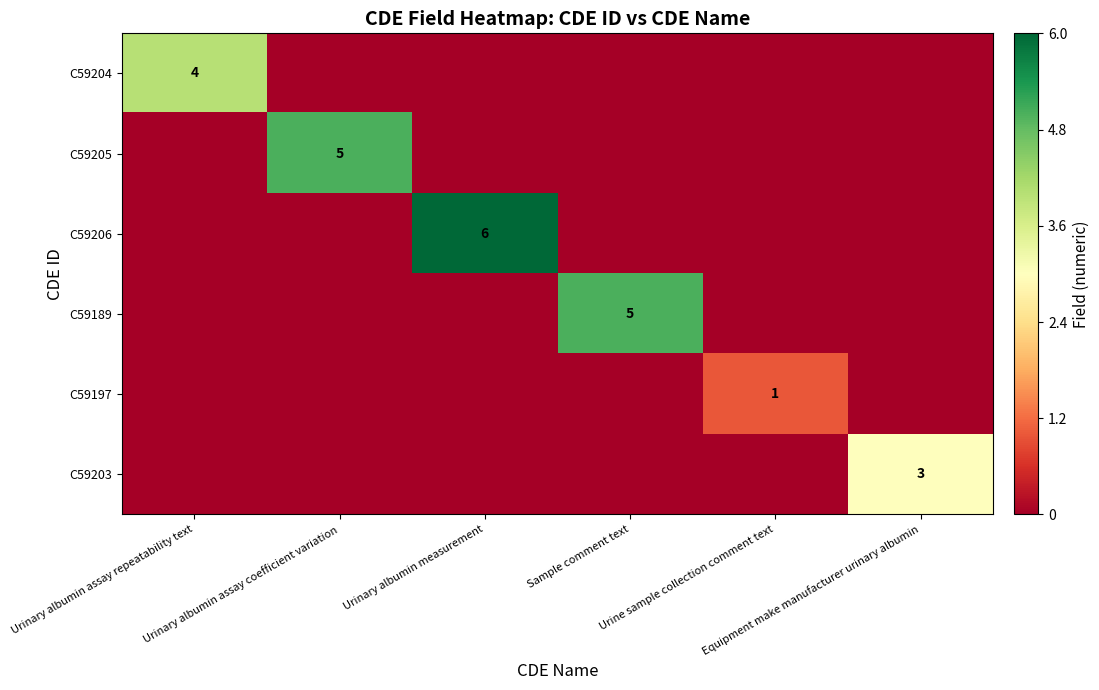

Which category has the lowest value in the C59203 series?

Urinary albumin assay repeatability text